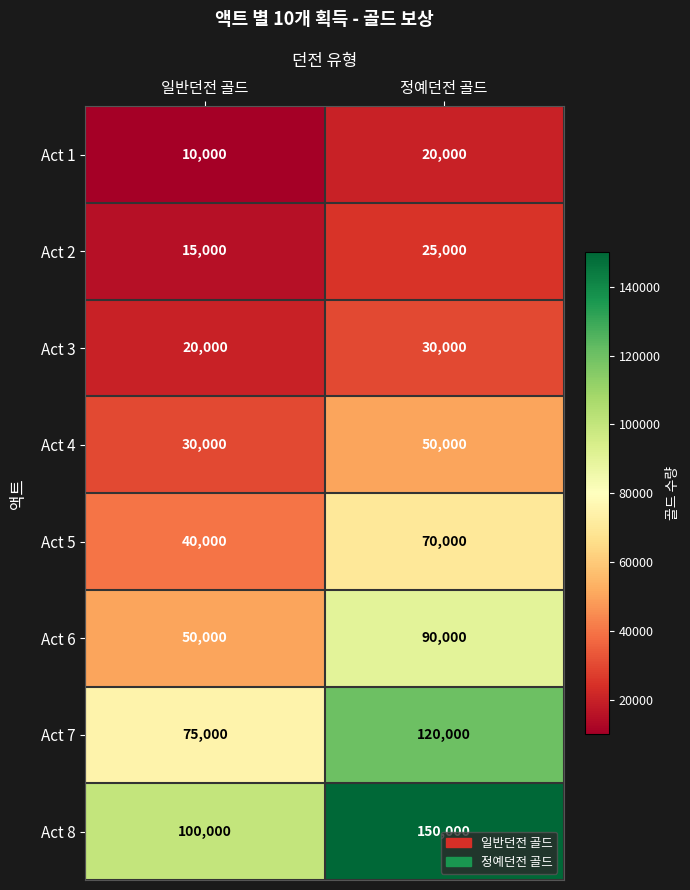

What is the highest value of the Act 6 series?

90000